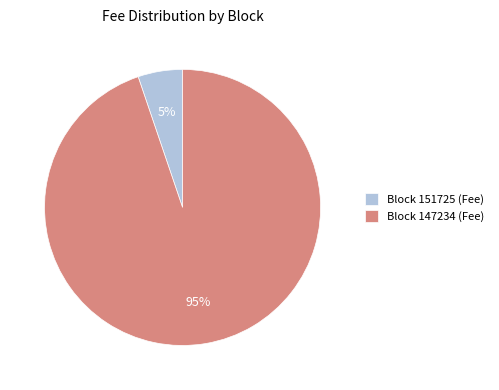

Is the sum of Block 147234 (Fee) and Block 151725 (Fee) greater than half?

Yes